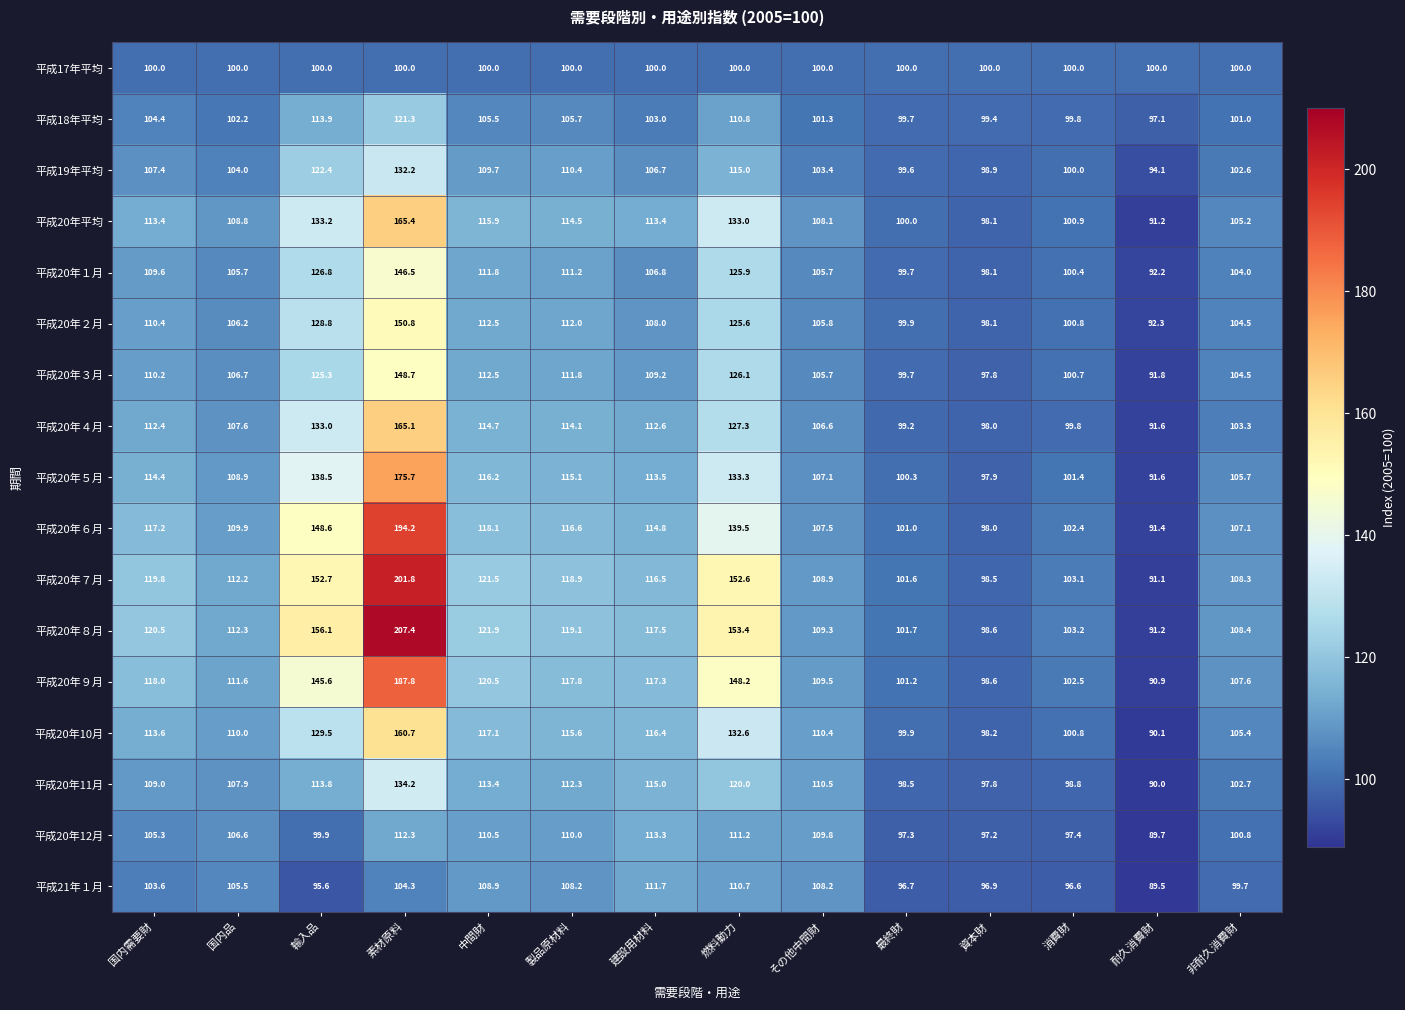

Rank the series by their maximum value, from highest to lowest.

平成20年８月, 平成20年７月, 平成20年６月, 平成20年９月, 平成20年５月, 平成20年平均, 平成20年４月, 平成20年10月, 平成20年２月, 平成20年３月, 平成20年１月, 平成20年11月, 平成19年平均, 平成18年平均, 平成20年12月, 平成21年１月, 平成17年平均